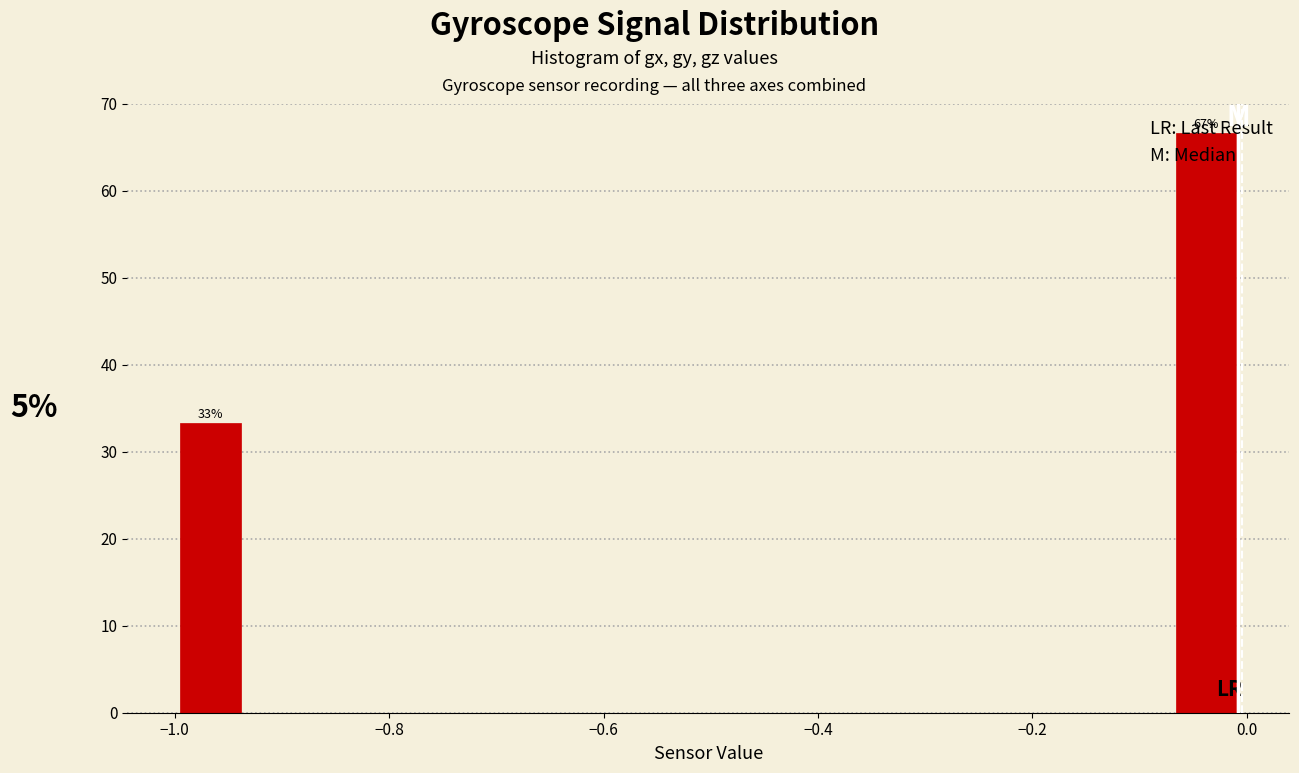

Read against the x-axis, roughly where is the centre of the tallest bar?

-0.04